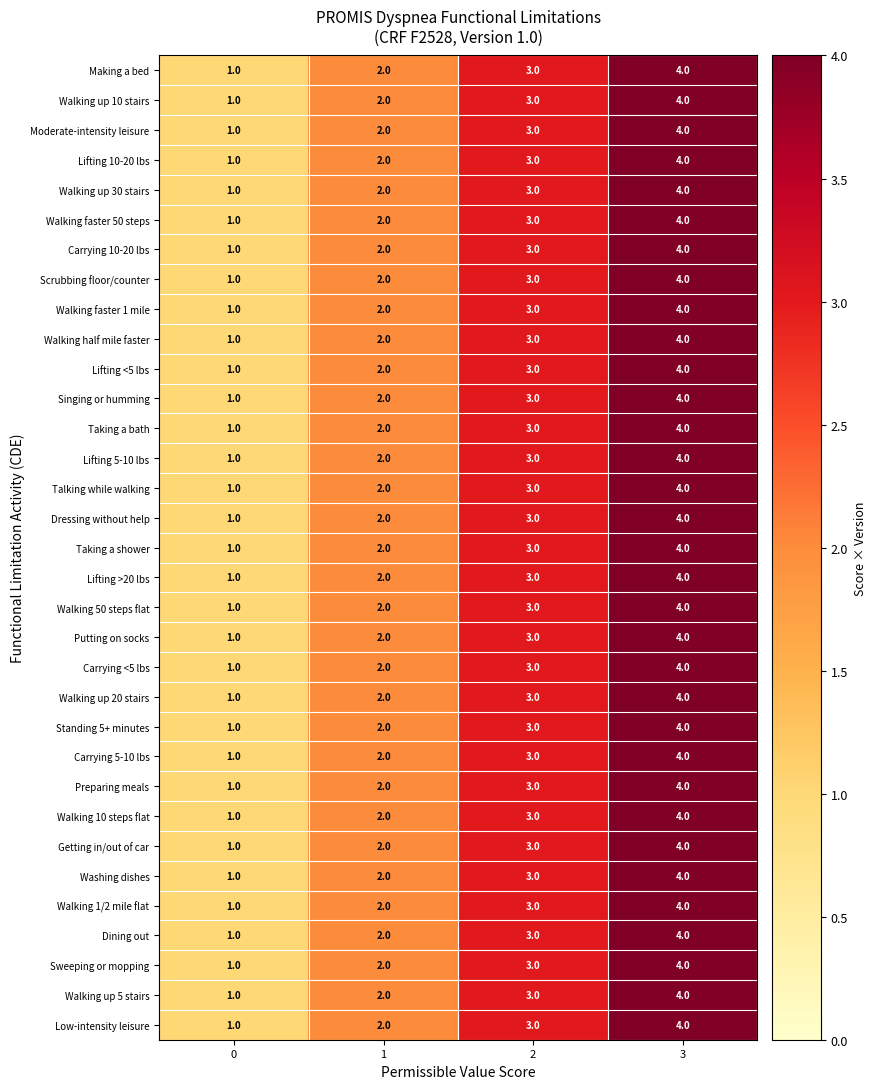

The value of Carrying 10-20 lbs at 3 is 4. True or false?

True